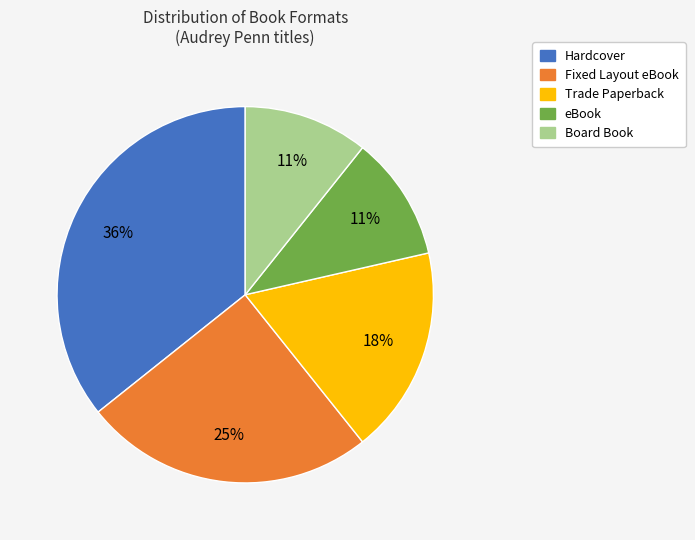

Is there any slice that represents more than half of the pie?

No